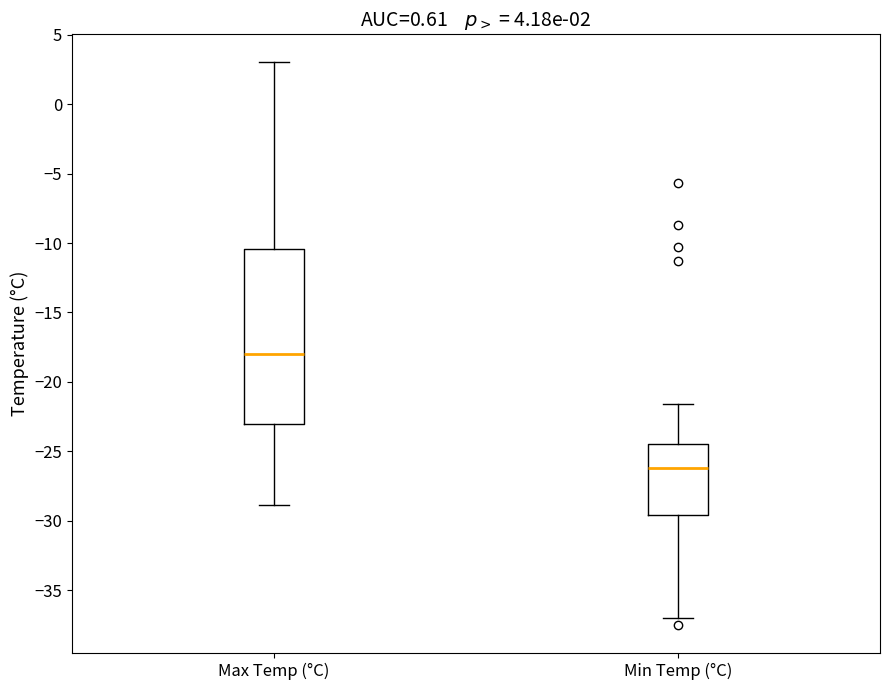

Which box has the highest median line?

Max Temp (°C)